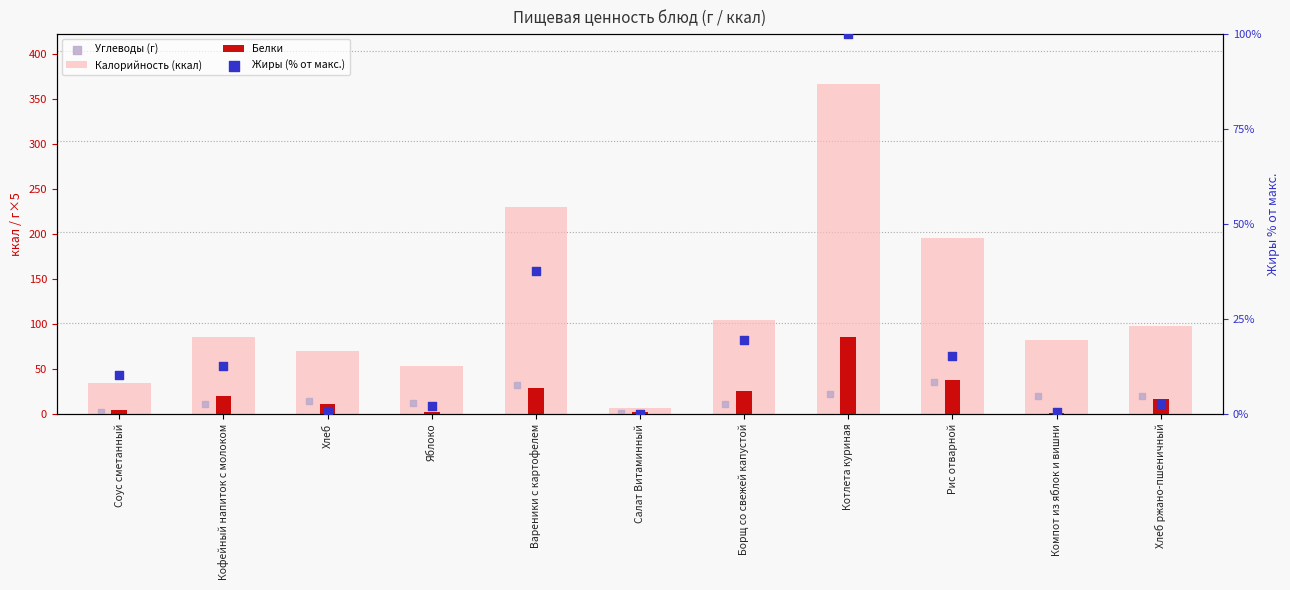

Which series has the largest total across all categories?

Калорийность (ккал)